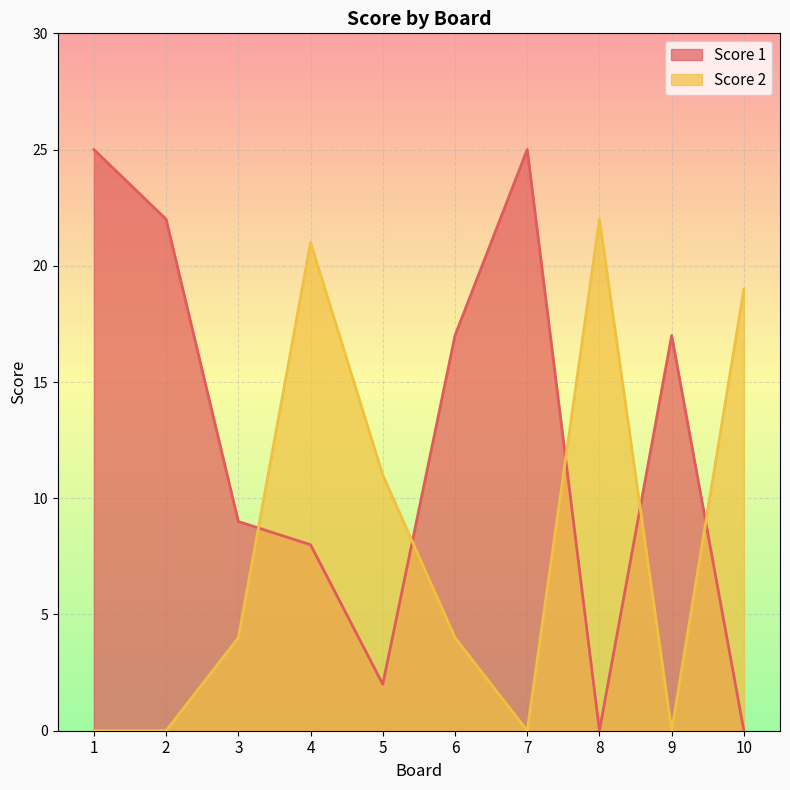

Reading right to left, what are all the values shown in this chart?

Score 1: 10=0	9=17	8=0	7=25	6=17	5=2	4=8	3=9	2=22	1=25
Score 2: 10=19	9=0	8=22	7=0	6=4	5=11	4=21	3=4	2=0	1=0